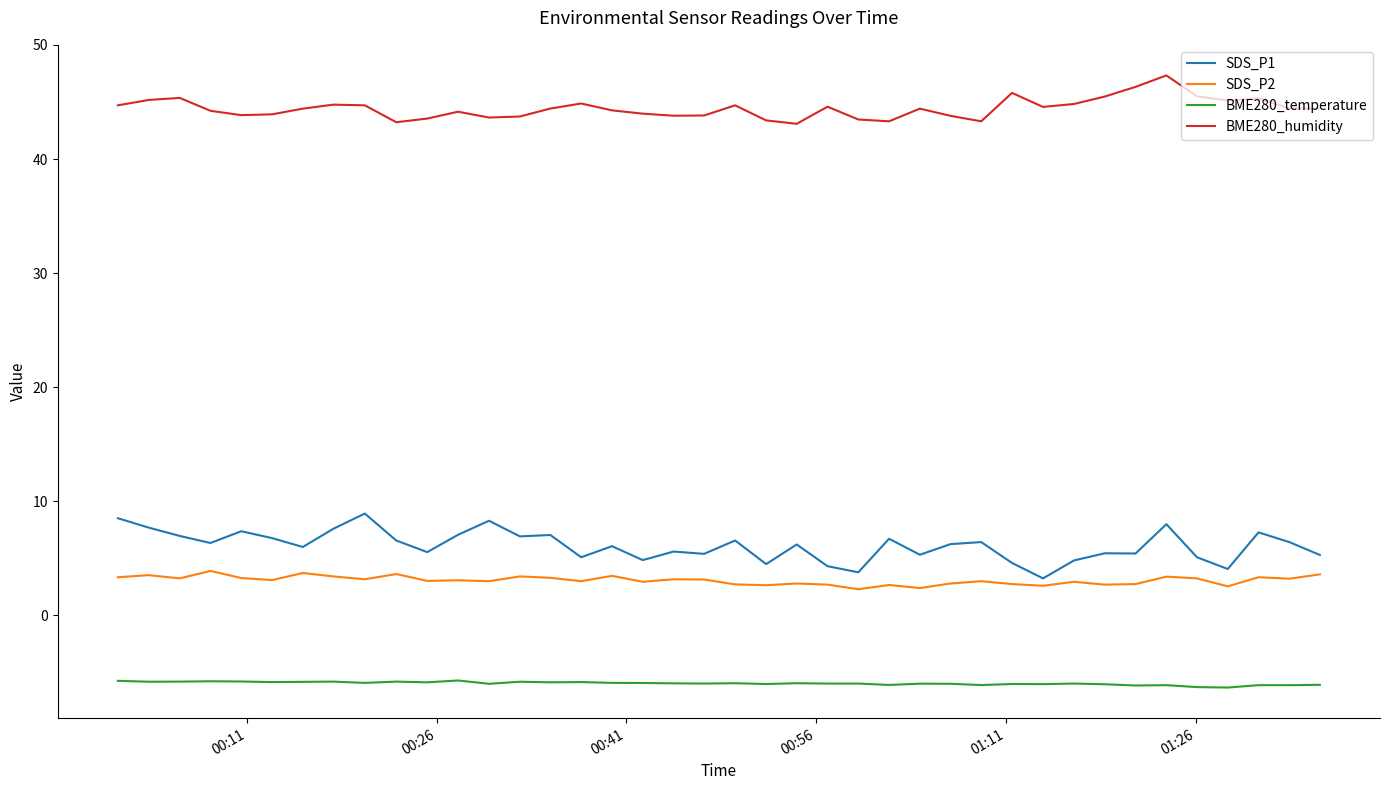

Which series has the largest range (max minus min)?

SDS_P1